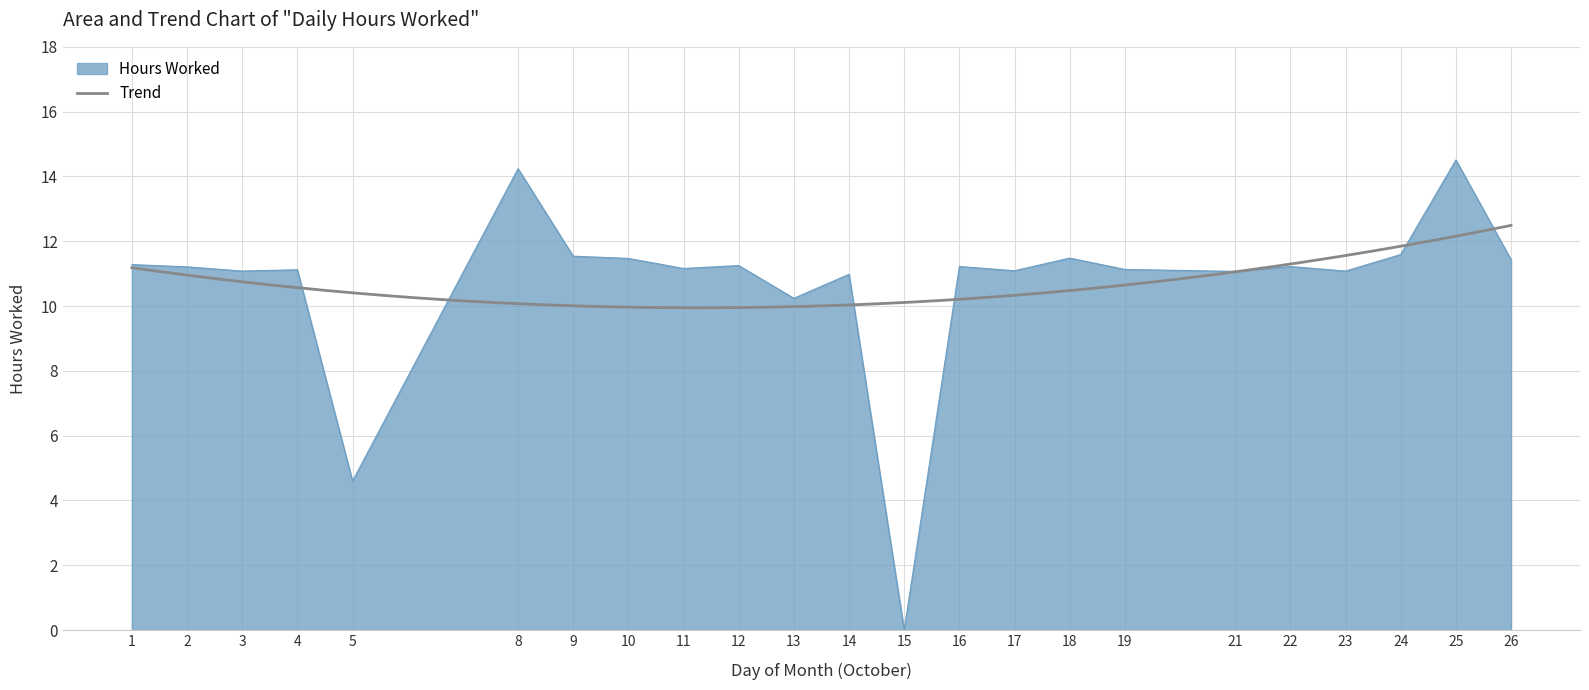

How many positive values are there?

22